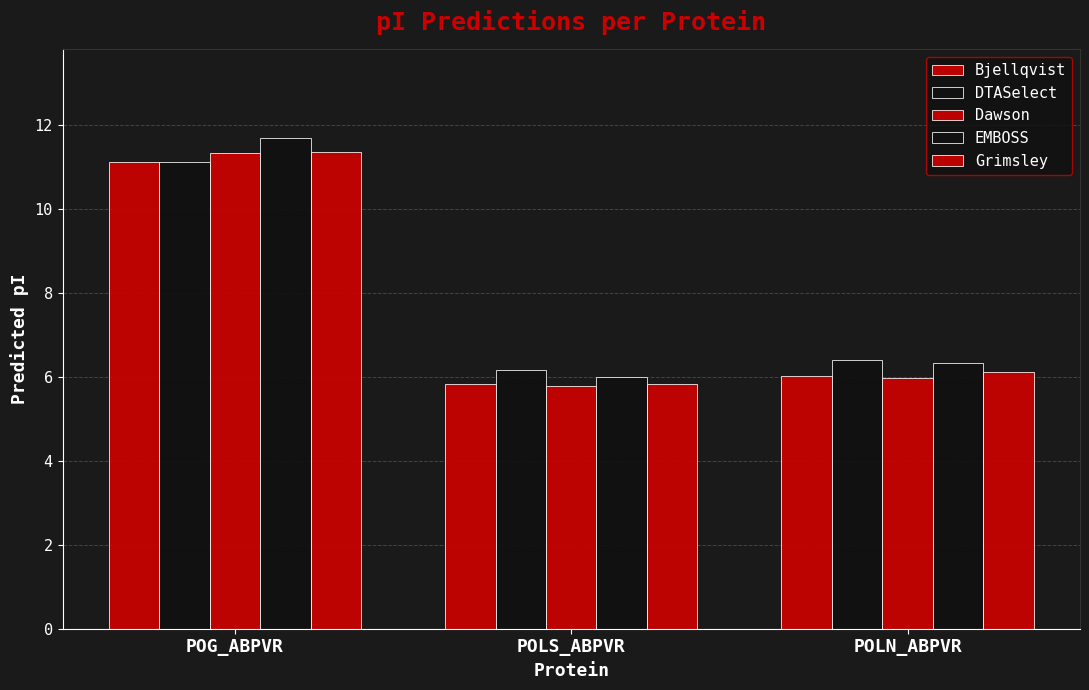

What is the approximate value of DTASelect at POLN_ABPVR?

6.4